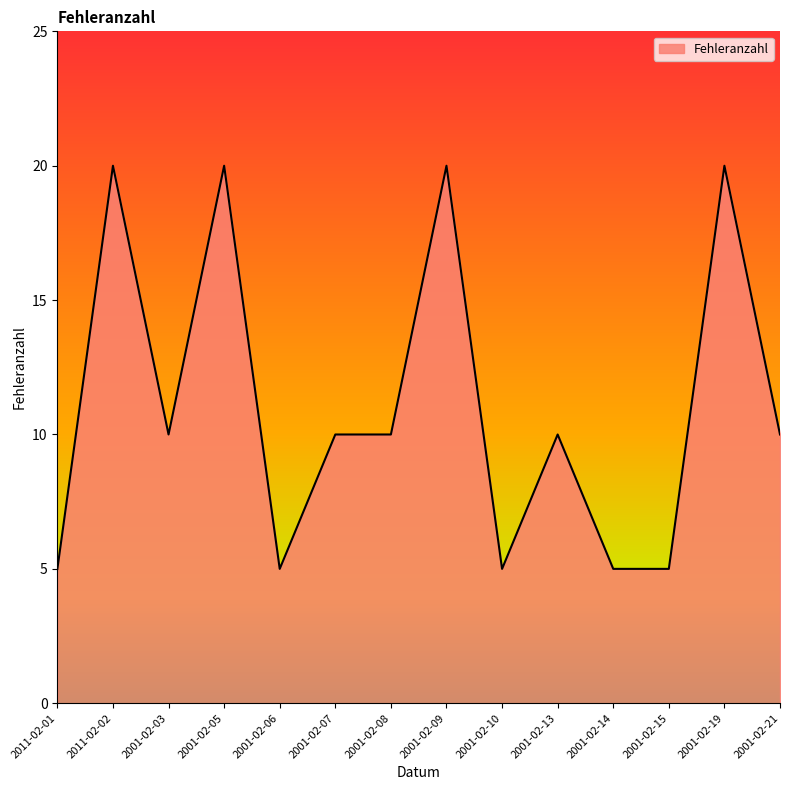

Count the number of data series in this chart.

1